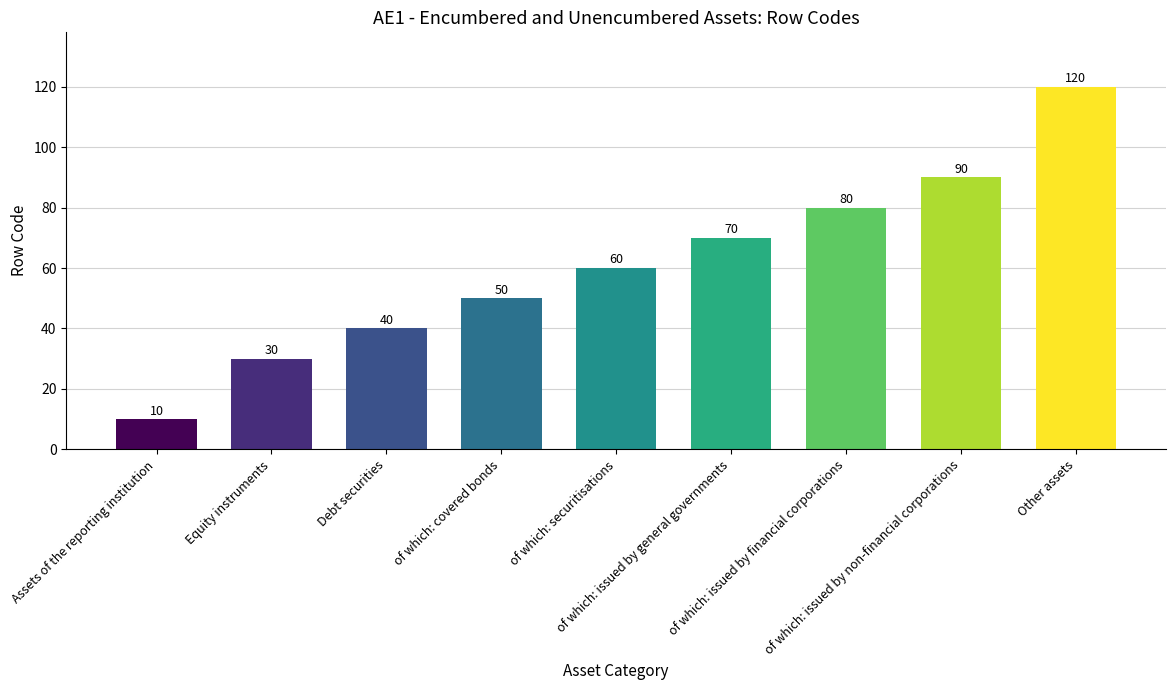

What is the sum of all values?

550